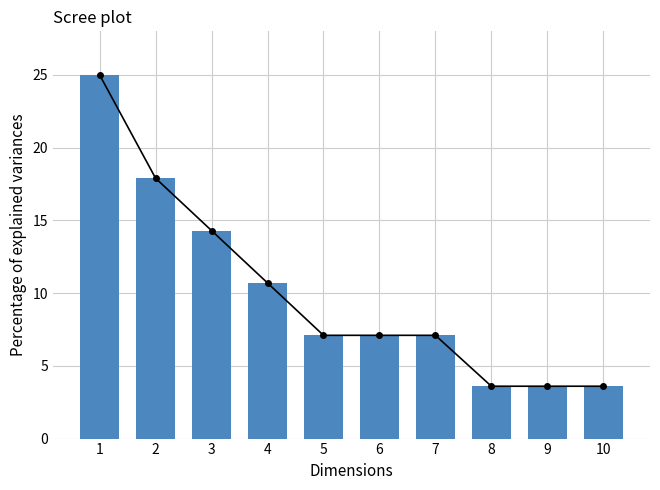

Are the bars horizontal?

No